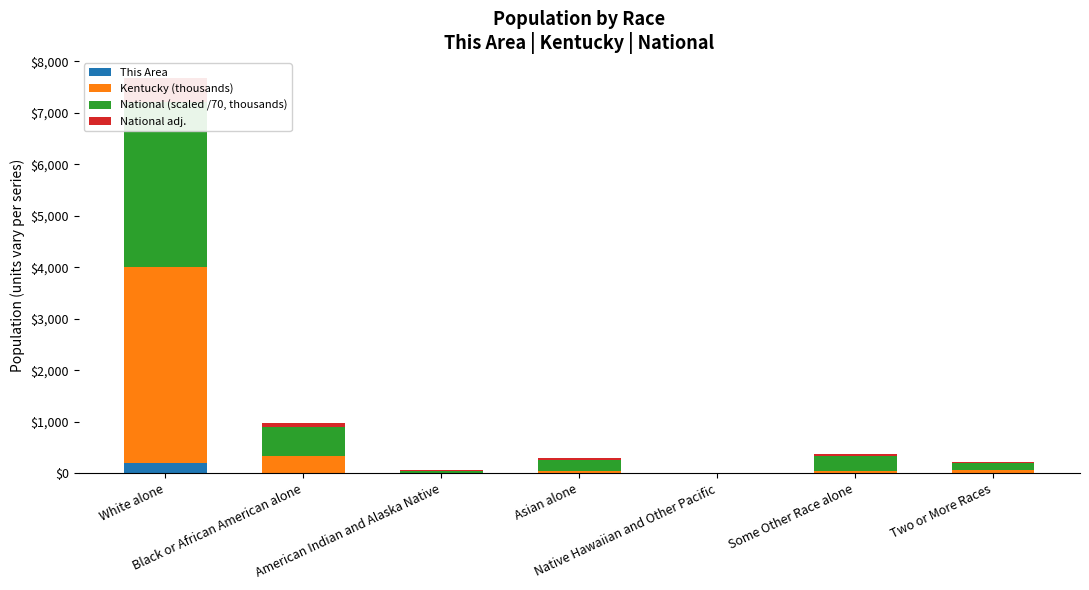

Which has a higher value, Some Other Race alone or White alone?

White alone